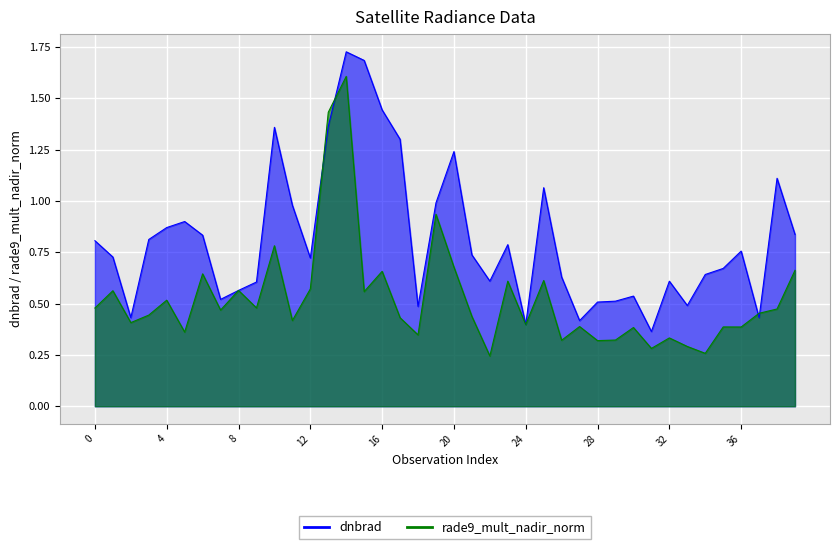

In rade9_mult_nadir_norm, how many points are lower than both neighbors (excluding endpoints)?

14